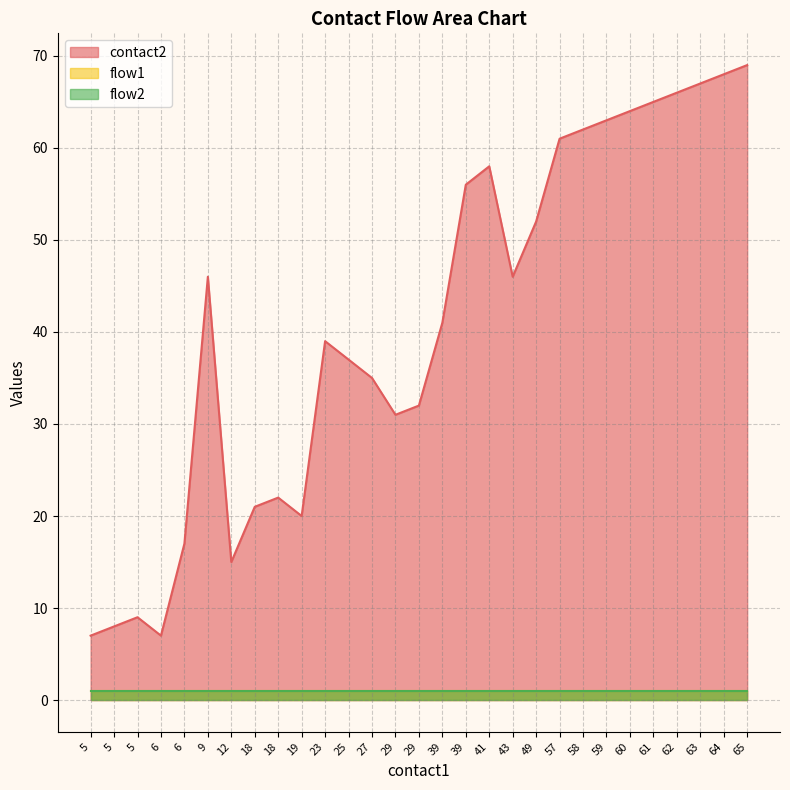

List the labels in order of flow1 value, largest first.

5, 5, 5, 6, 6, 9, 12, 18, 18, 19, 23, 25, 27, 29, 29, 39, 39, 41, 43, 49, 57, 58, 59, 60, 61, 62, 63, 64, 65